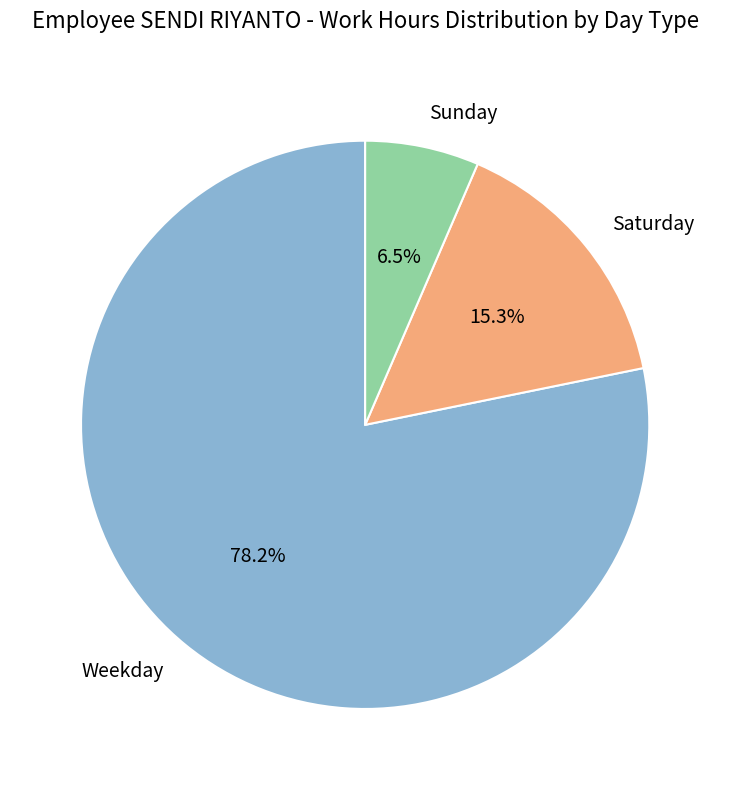

Is there a majority slice in this chart?

Yes